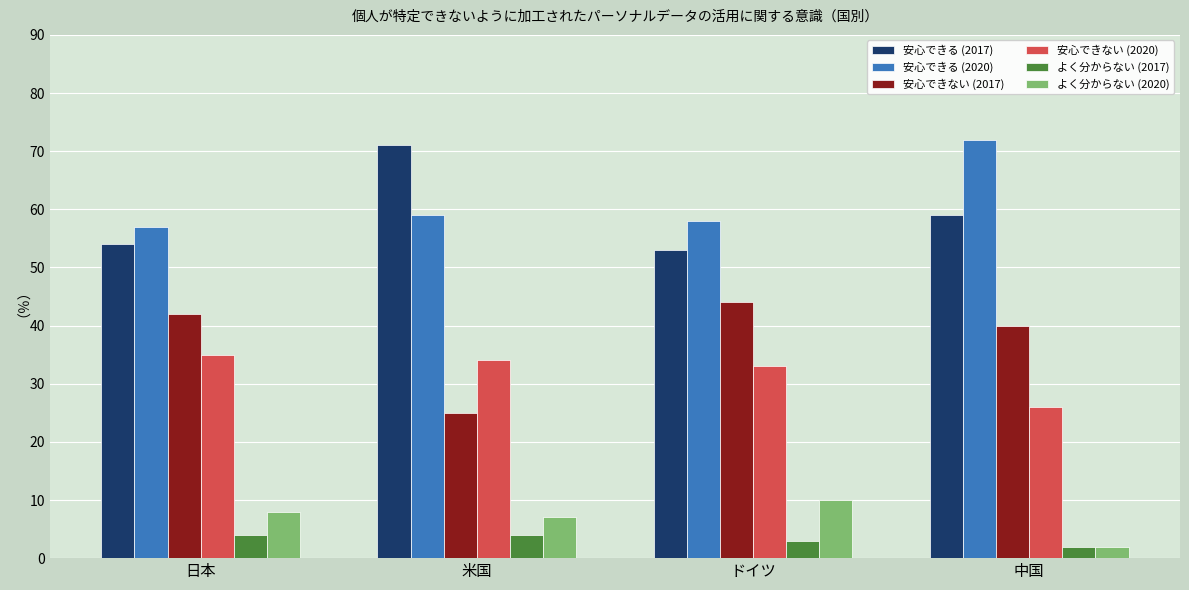

What is the total value across all series at ドイツ?

201